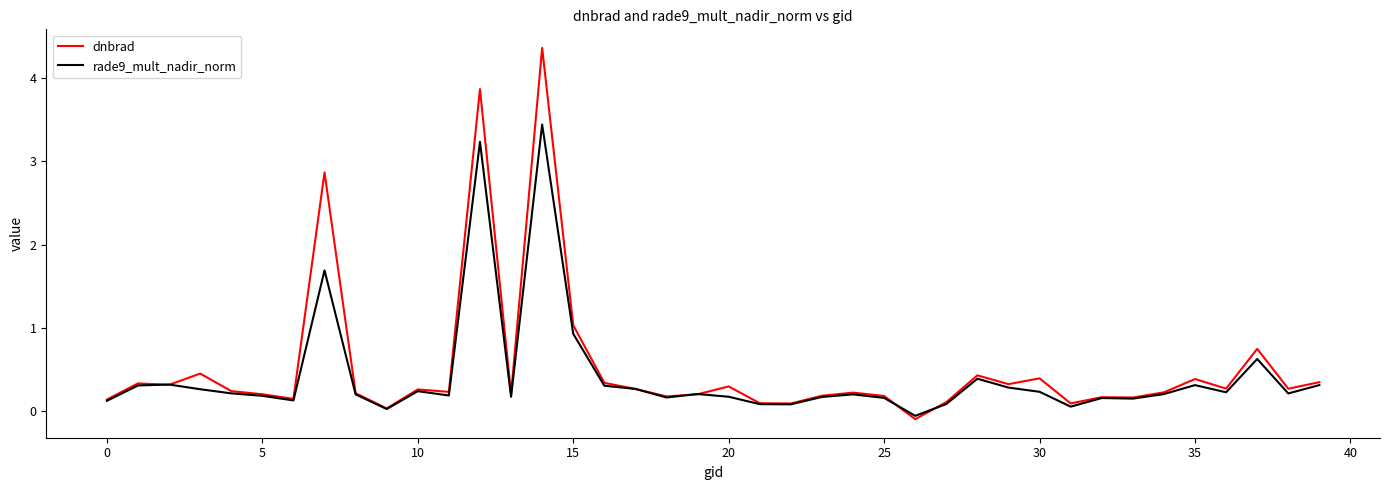

What is the maximum value for dnbrad?

4.4